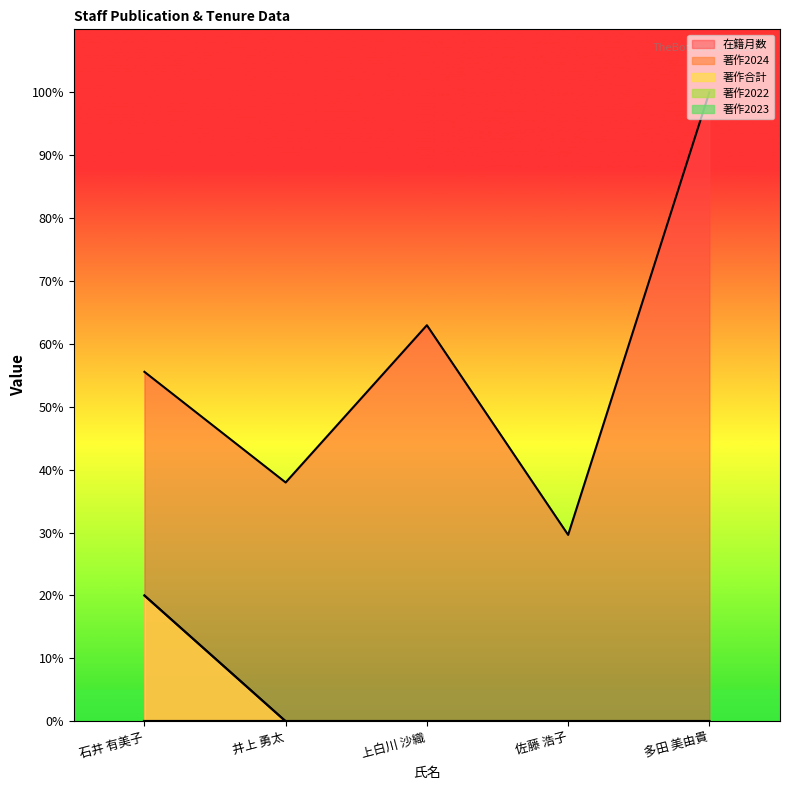

Reading right to left, extract all data points from this chart.

在籍月数: 多田 美由貴=100.0	佐藤 浩子=29.6	上白川 沙織=63.0	井上 勇太=38.0	石井 有美子=55.6
著作2024: 多田 美由貴=0.0	佐藤 浩子=0.0	上白川 沙織=0.0	井上 勇太=0.0	石井 有美子=20.0
著作合計: 多田 美由貴=0.0	佐藤 浩子=0.0	上白川 沙織=0.0	井上 勇太=0.0	石井 有美子=20.0